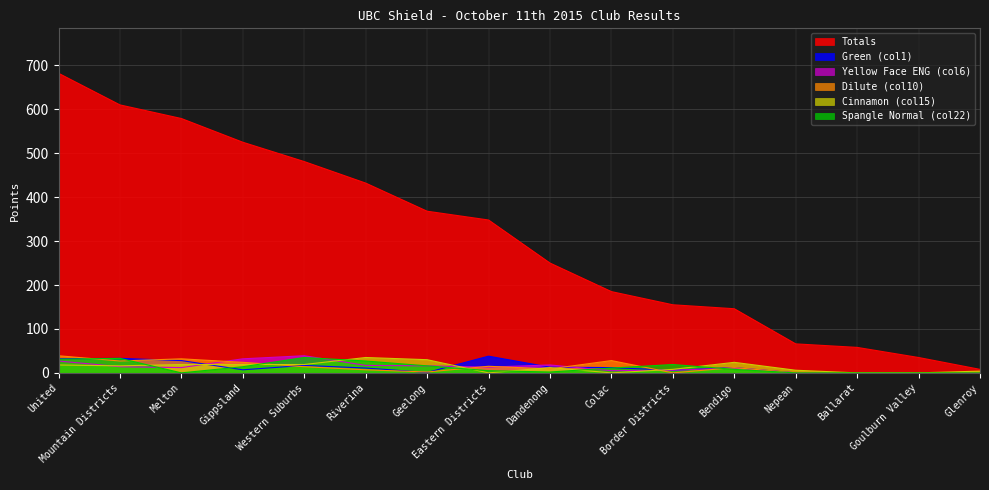

How many lines are shown in the chart?

6